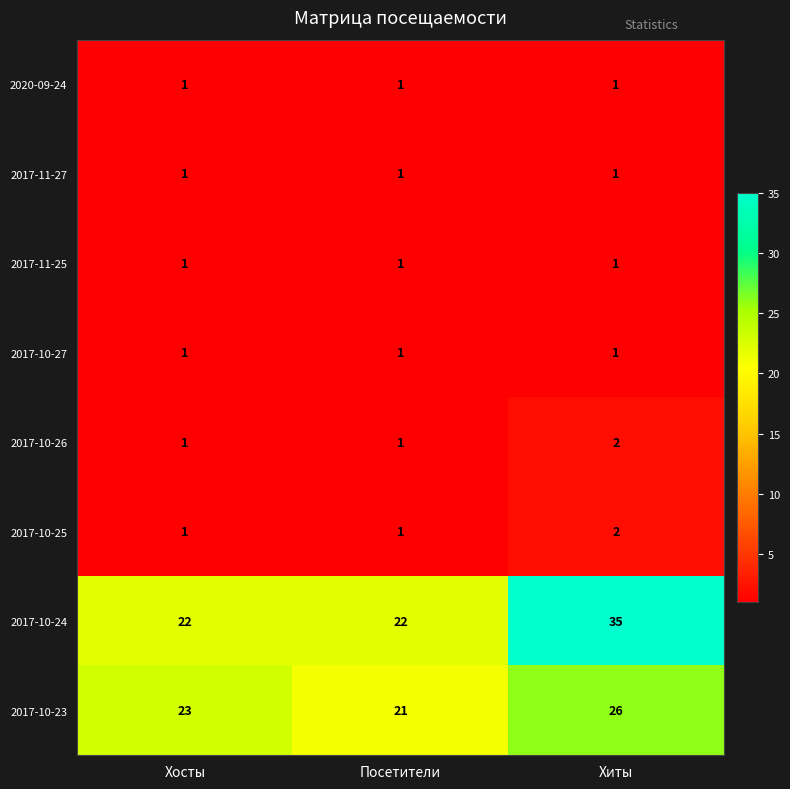

What is the greatest value displayed?

35